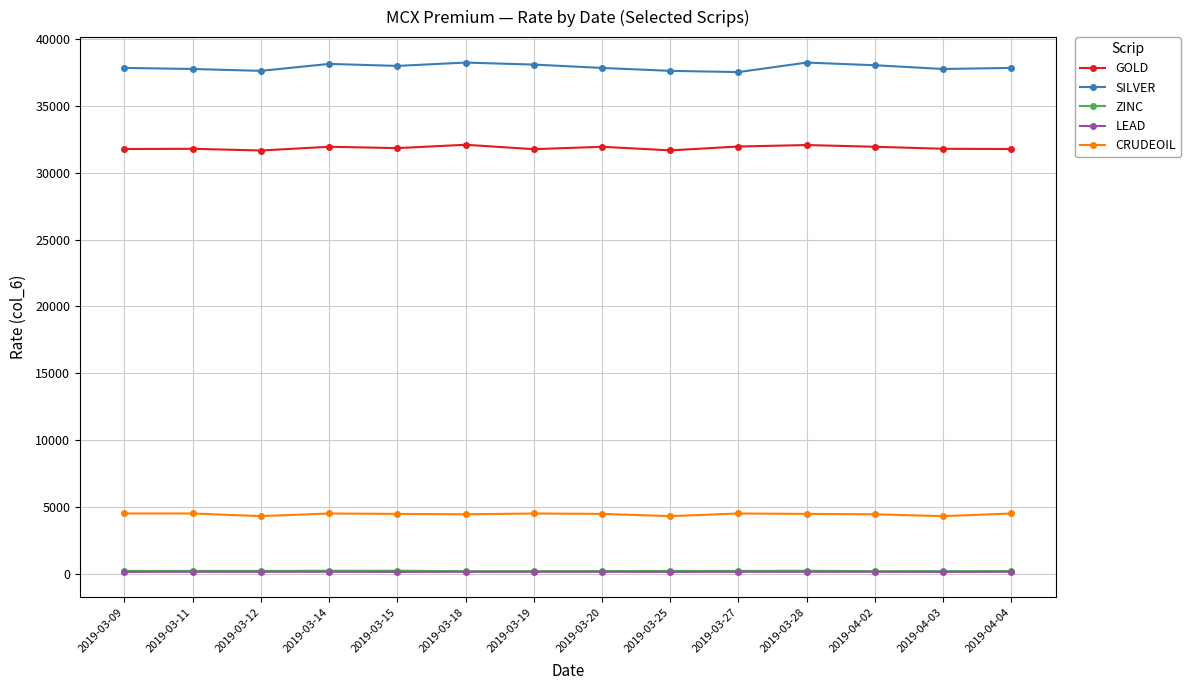

What is the value of the CRUDEOIL point at the 10th from the left?

4510.0